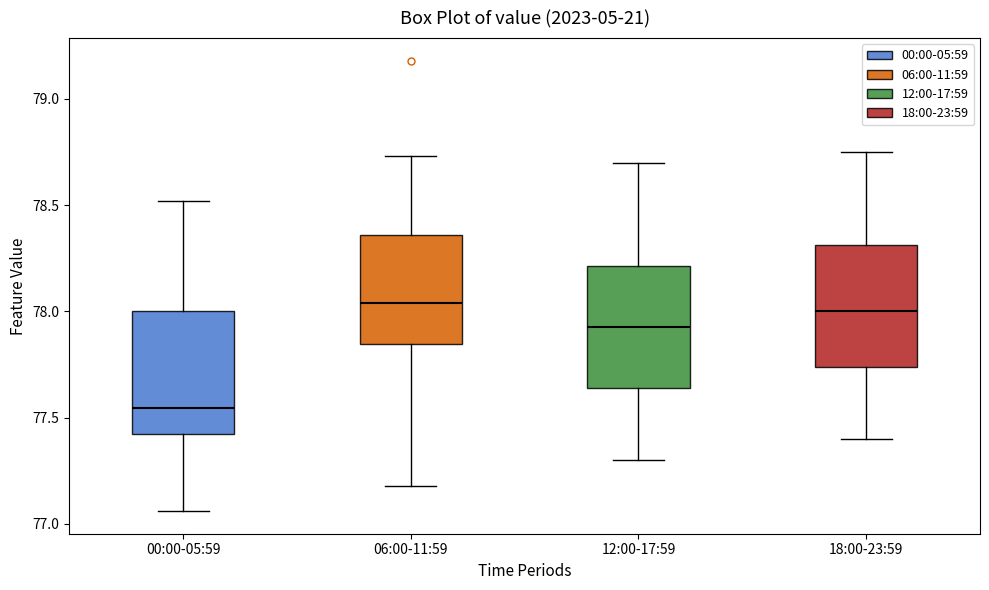

Where does the upper whisker of the box for 18:00-23:59 end on the y-axis? The values are not printed on the chart, so give them approximately, as read against the axis.

78.75